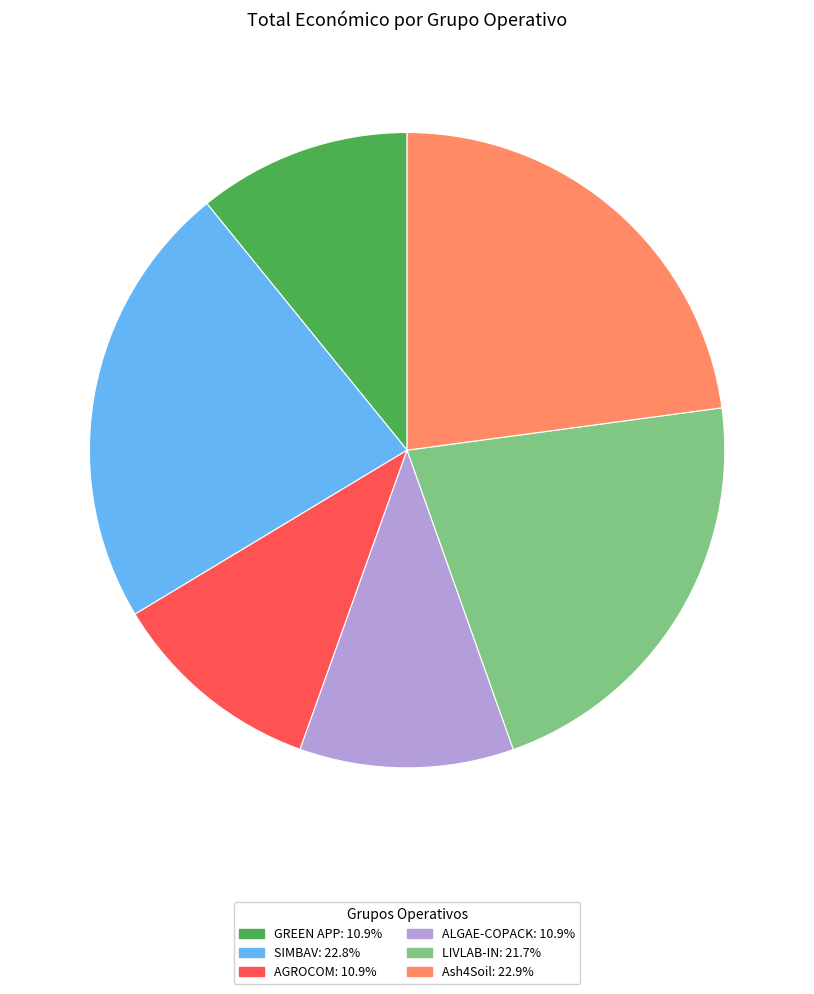

True or false: LIVLAB-IN accounts for 22% of the total.

True